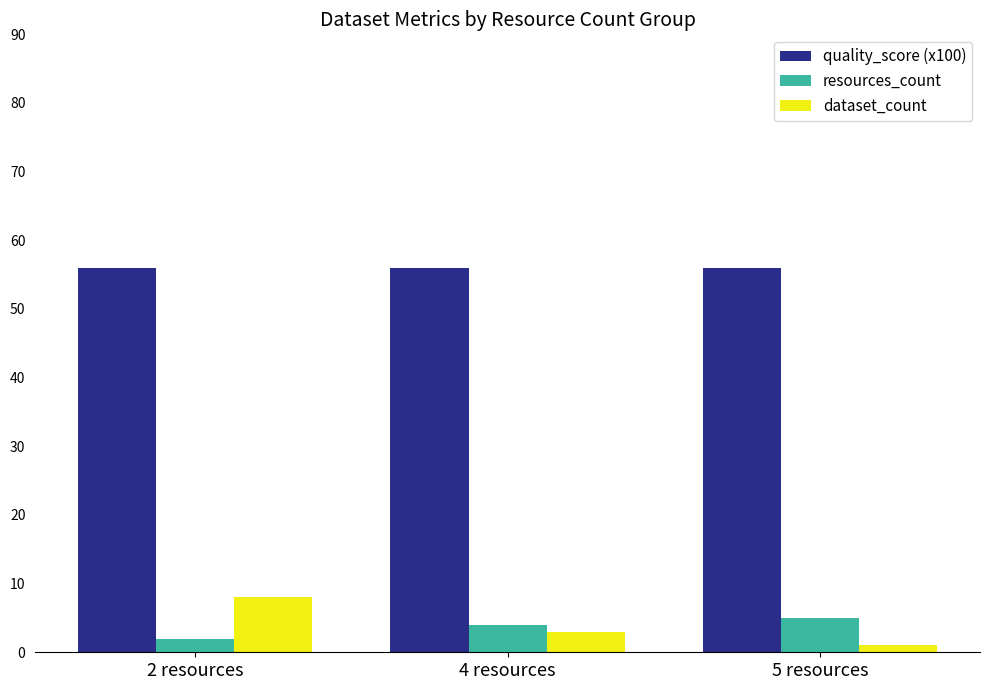

What are all the series names shown in the legend?

quality_score (x100), resources_count, dataset_count